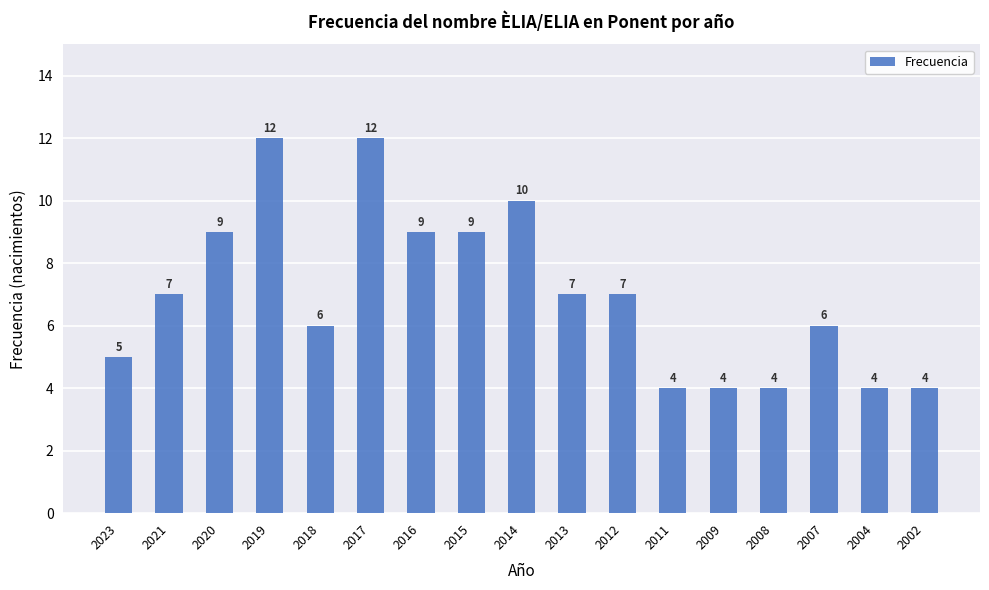

True or false: the data shows 10 at 2014.

True